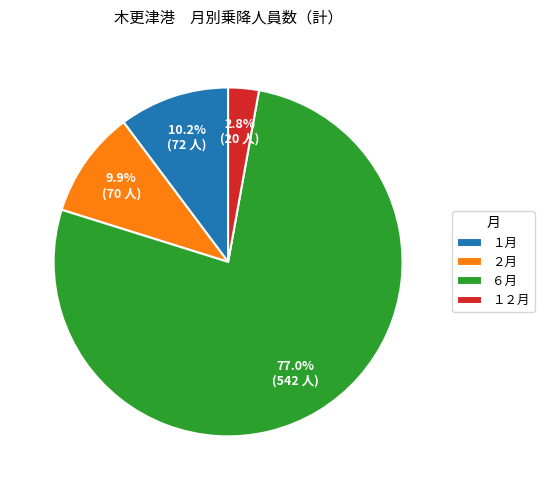

To the nearest percent, what is the difference between the largest and smallest slice percentages?

74%